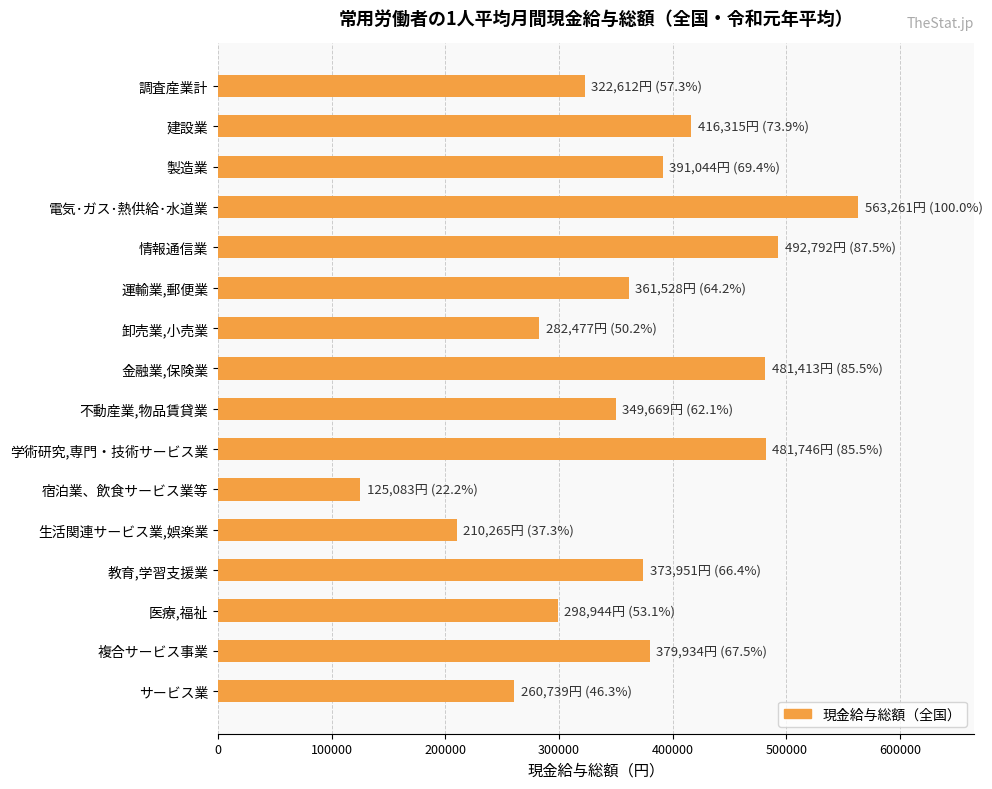

Does the chart contain any negative values?

No